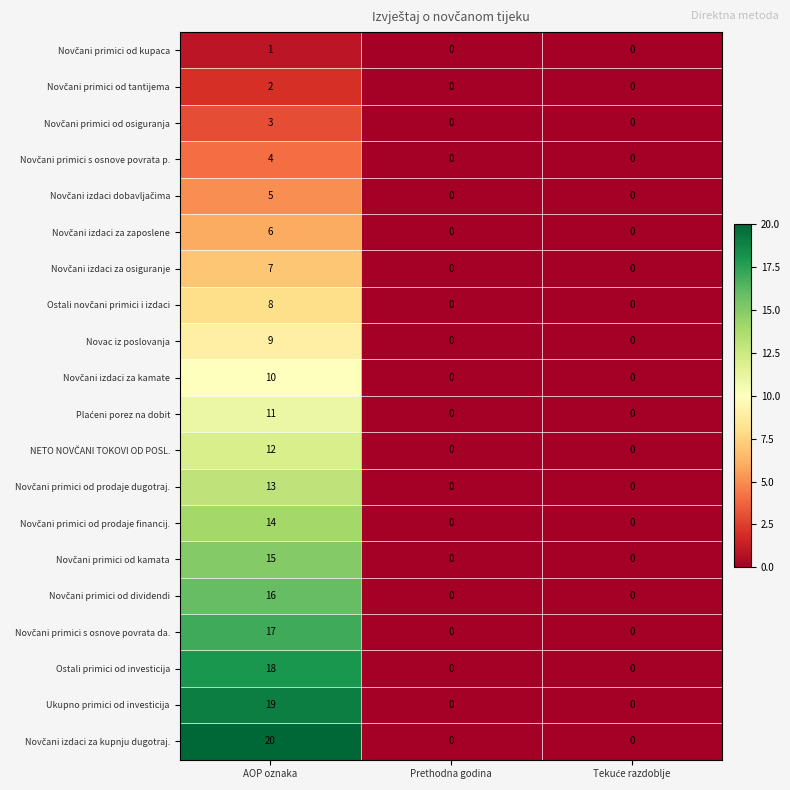

What is the greatest value displayed?

20